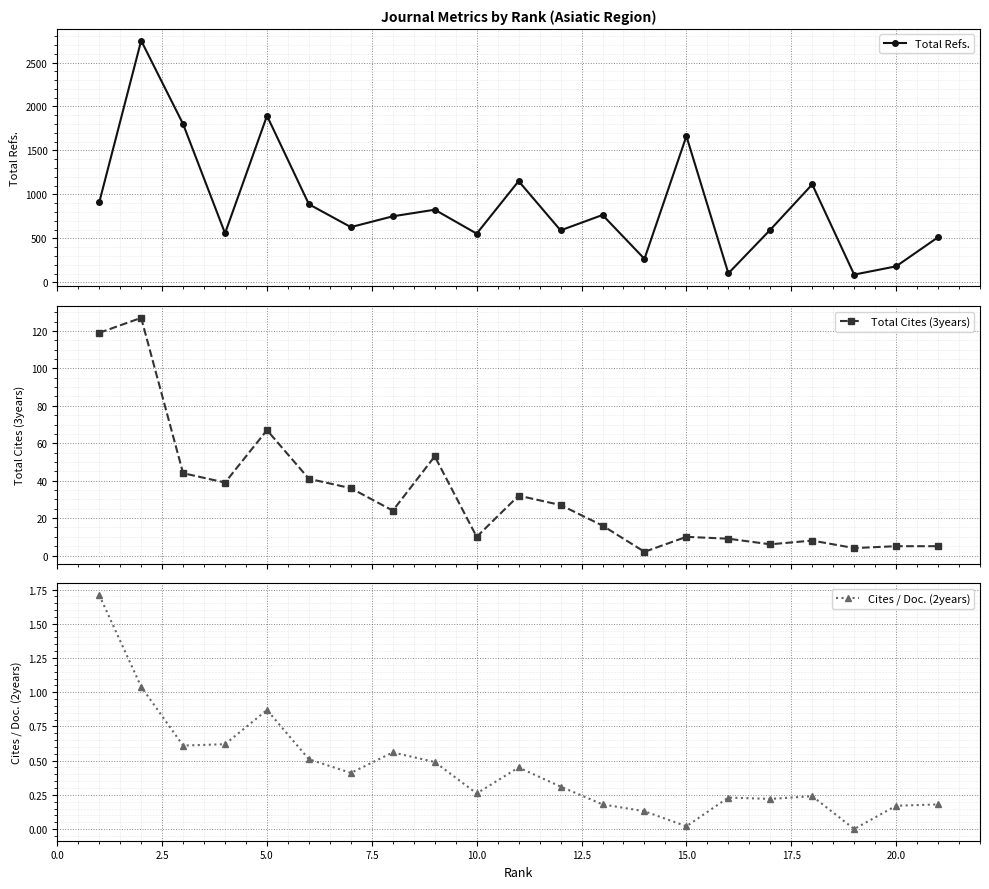

What is the maximum value for Cites / Doc. (2years)?

1.7